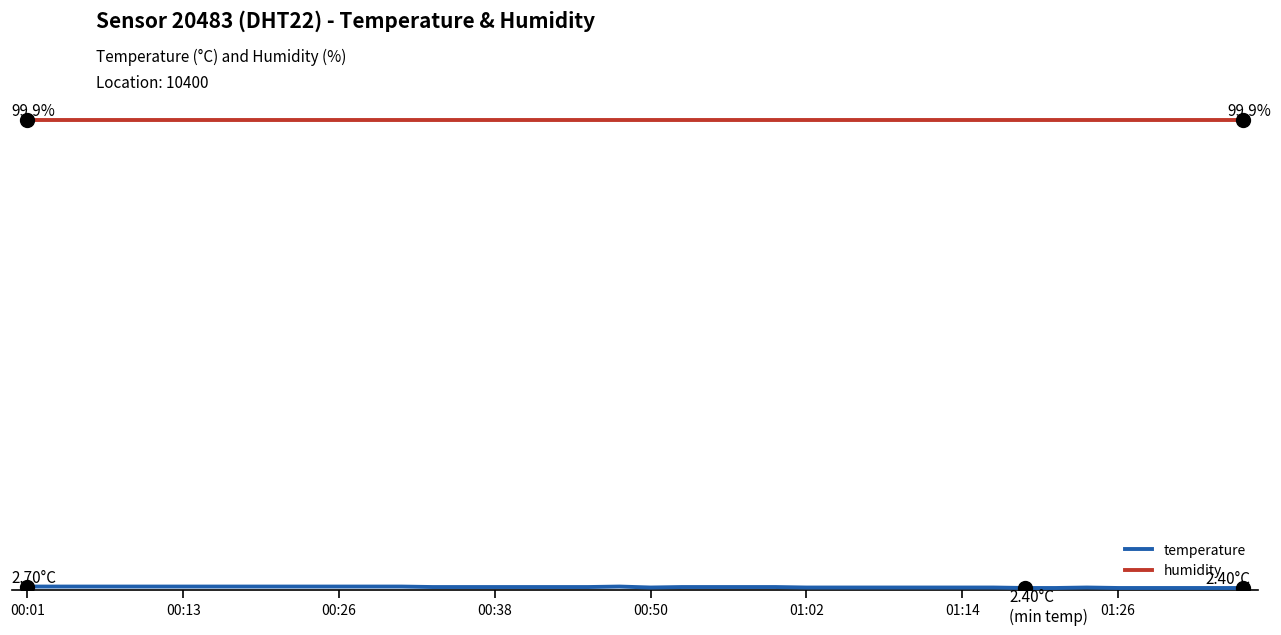

True or false: humidity and temperature cross at least once.

False